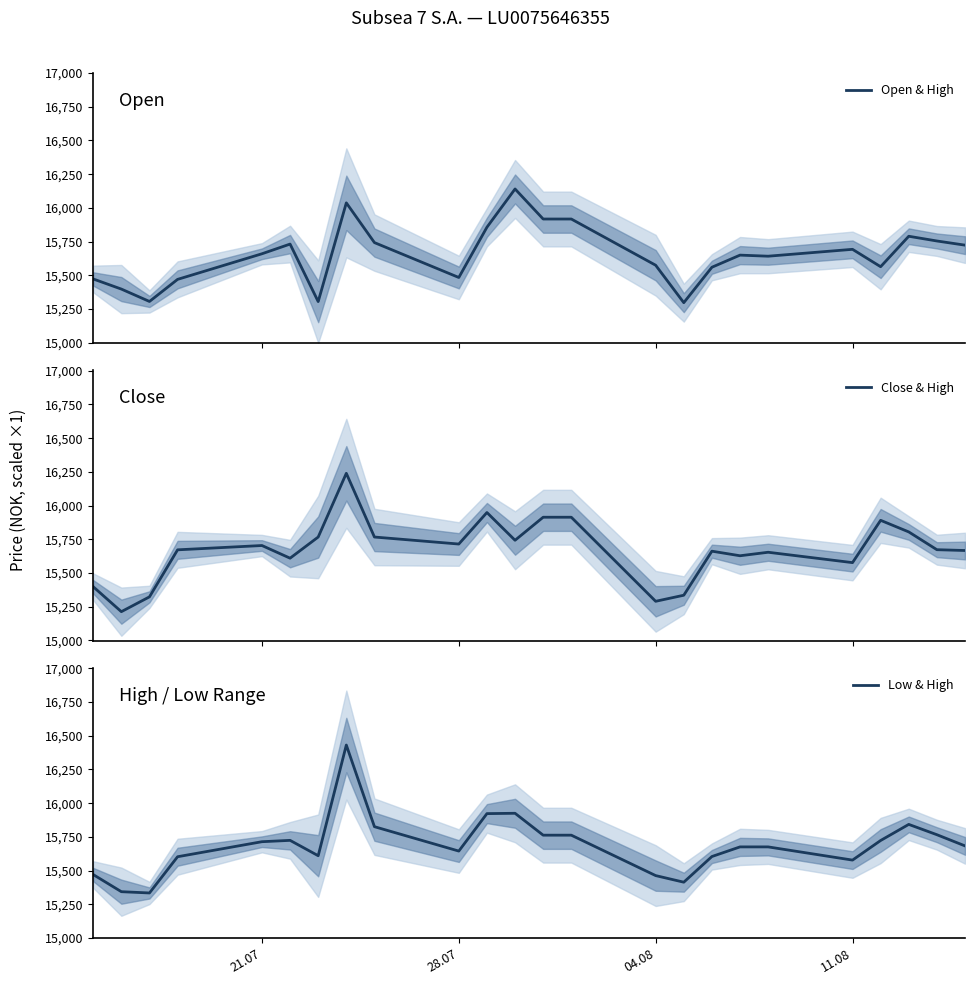

How many times do Low & High and Open & High cross each other?

8